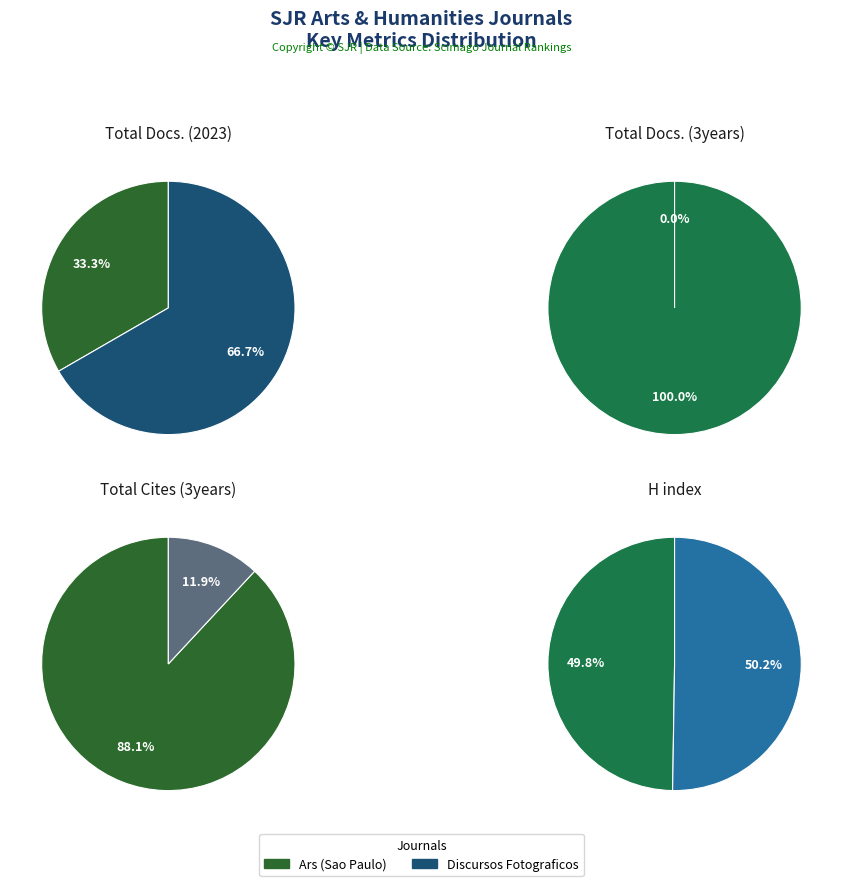

What is the largest slice in the pie chart?

Ars (Sao Paulo)